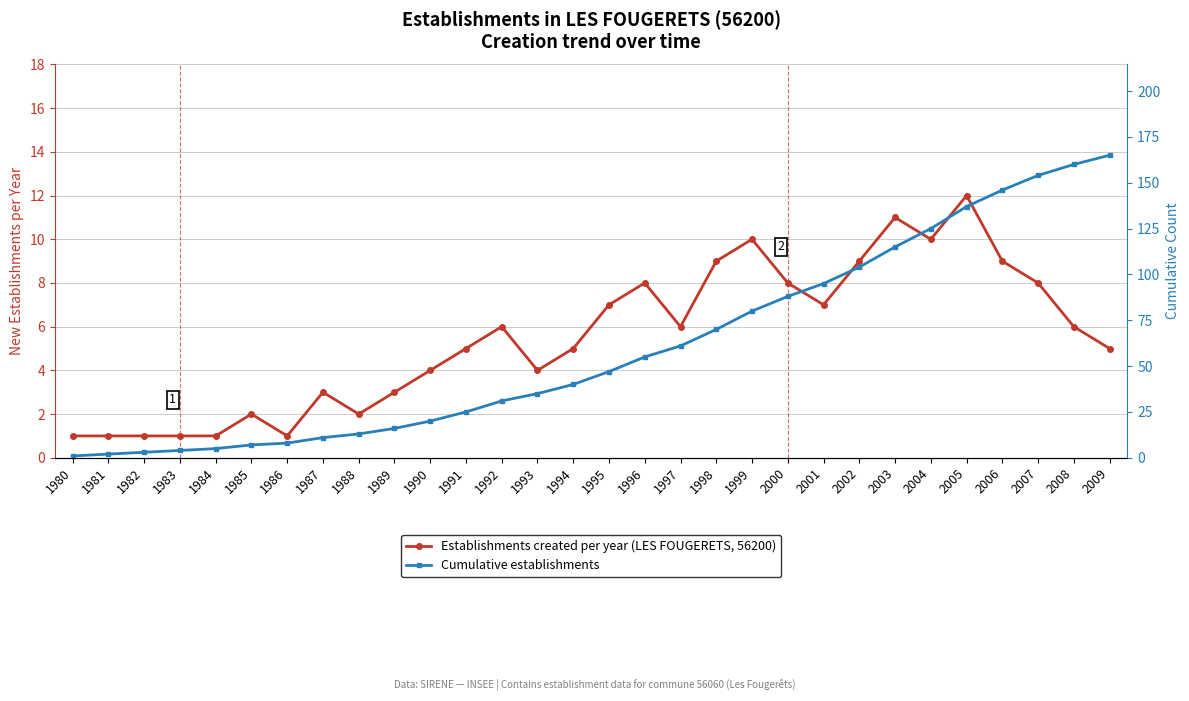

The value of Establishments created per year (LES FOUGERETS, 56200) at 1997 is 6. True or false?

True